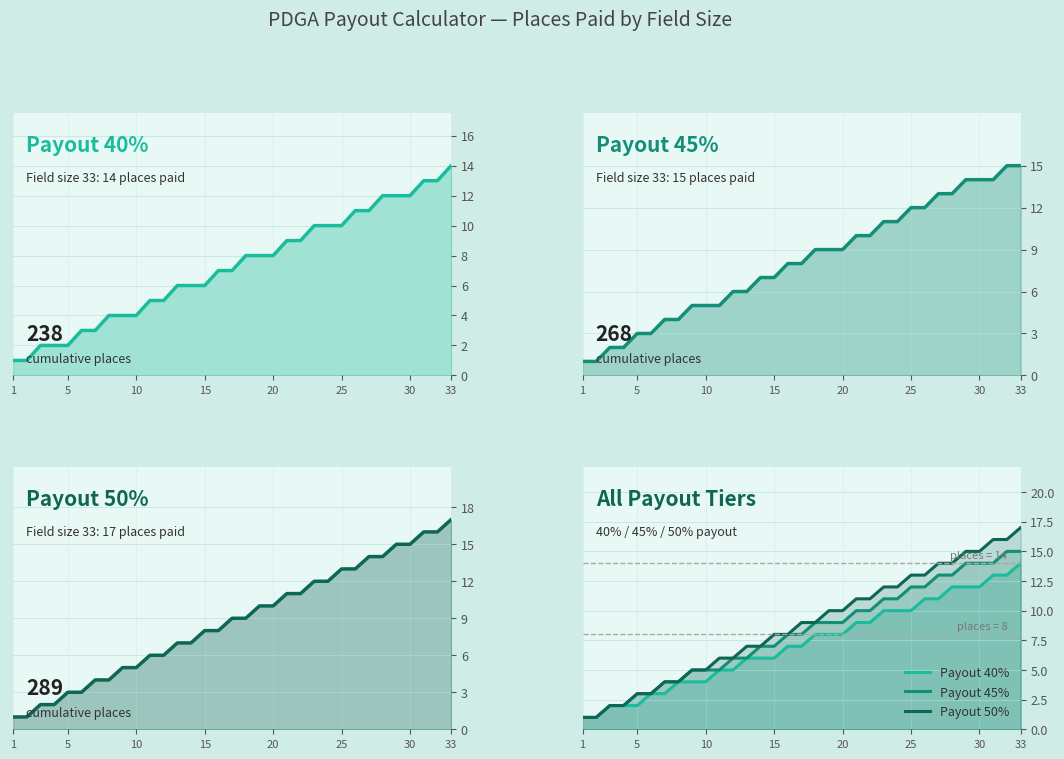

True or false: # paid (40%) and Payout 45% cross at least once.

False